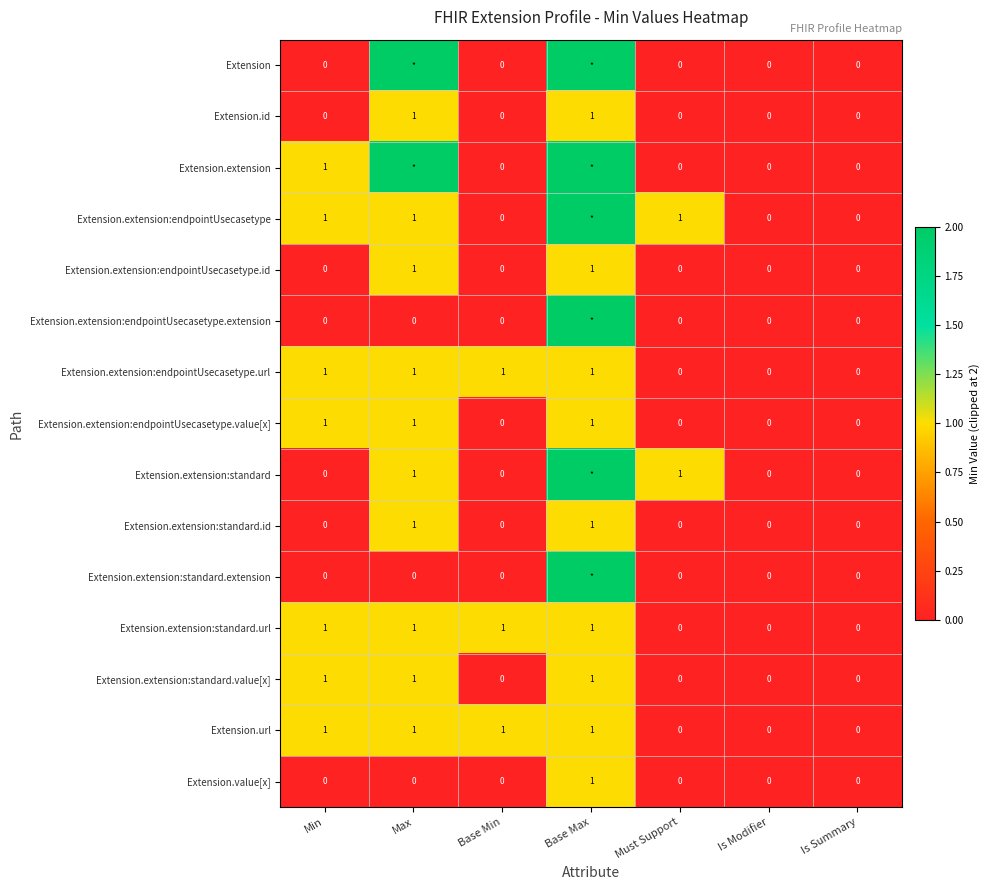

What is the sum of the Extension.extension:endpointUsecasetype values at Must Support and Is Modifier?

1